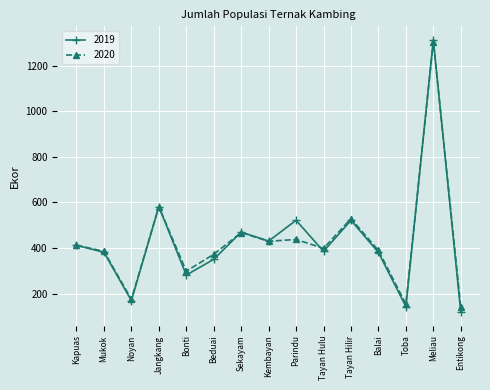

Count the number of data series in this chart.

2